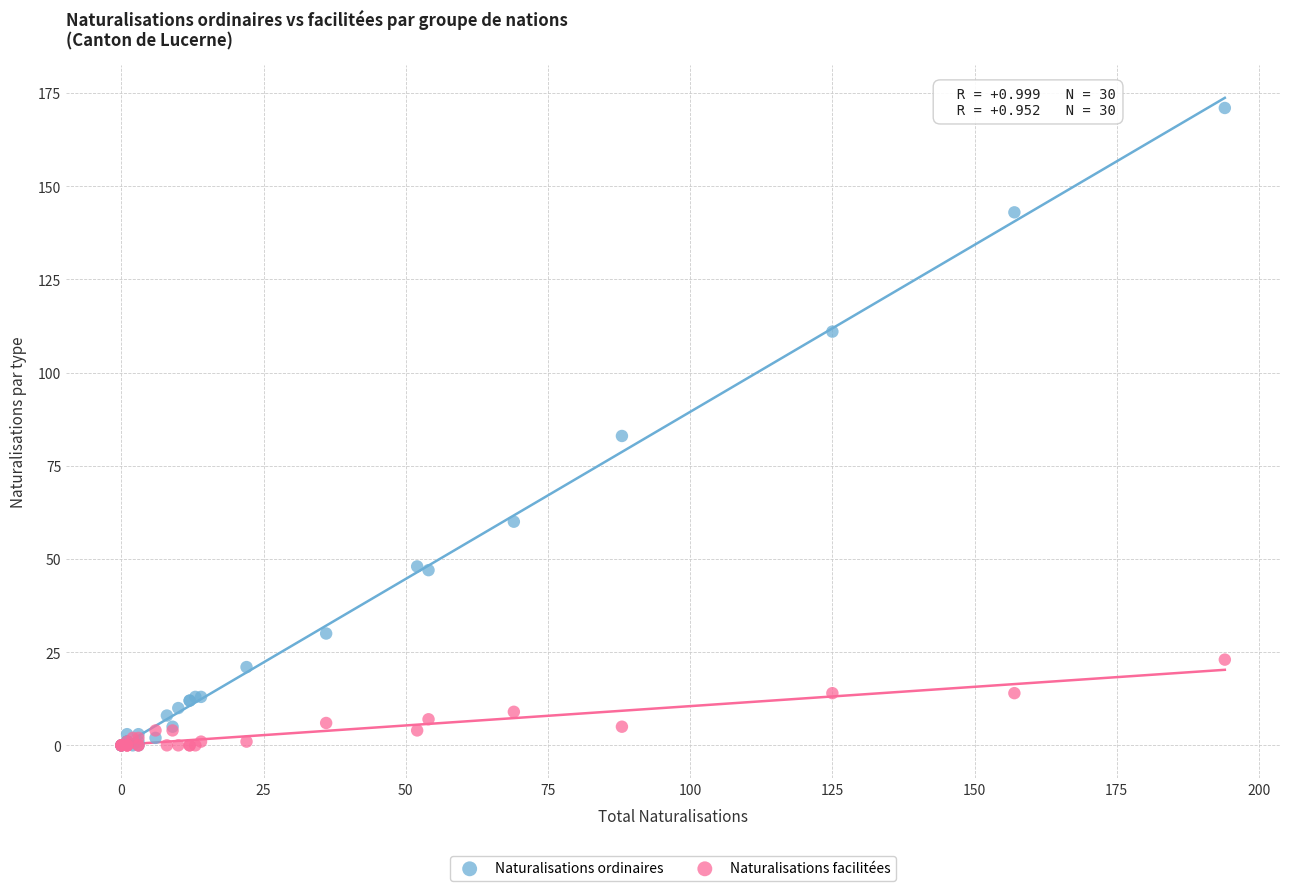

In the Naturalisations ordinaires series, what Y value is closest to 85?

83